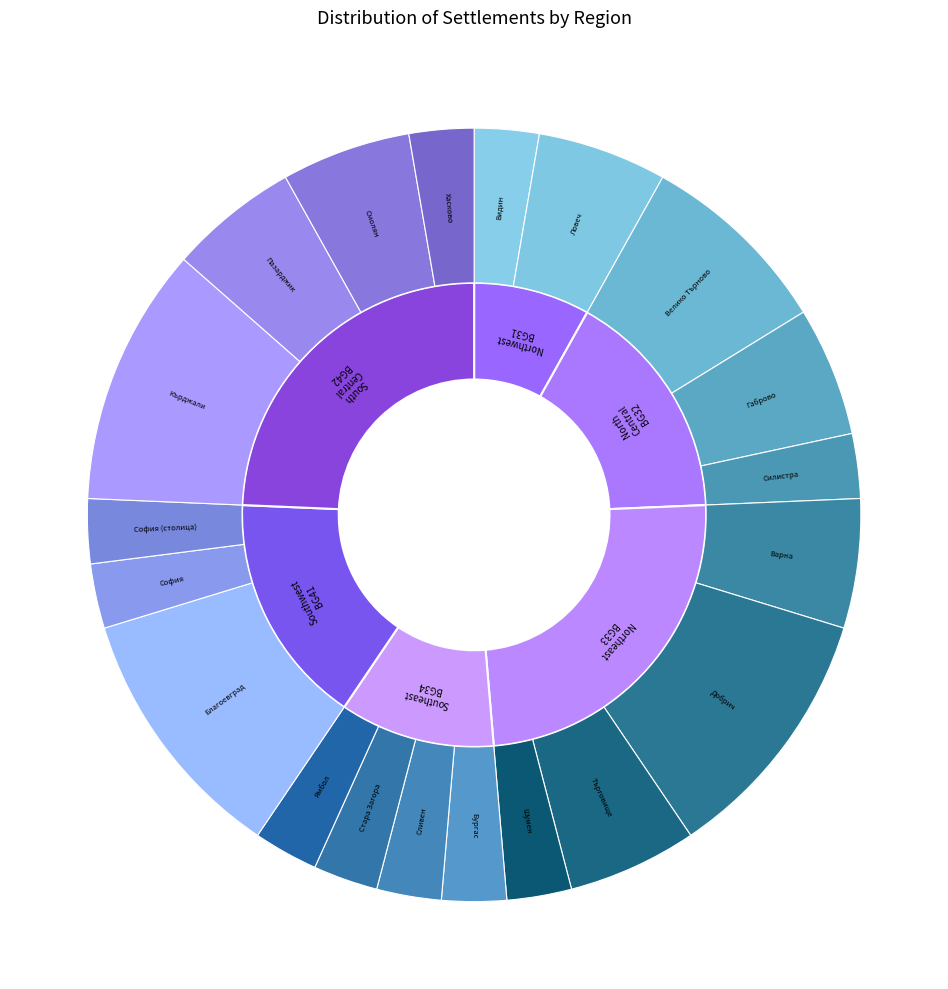

What percentage is the обл. Сливен slice, to the nearest percent?

3%